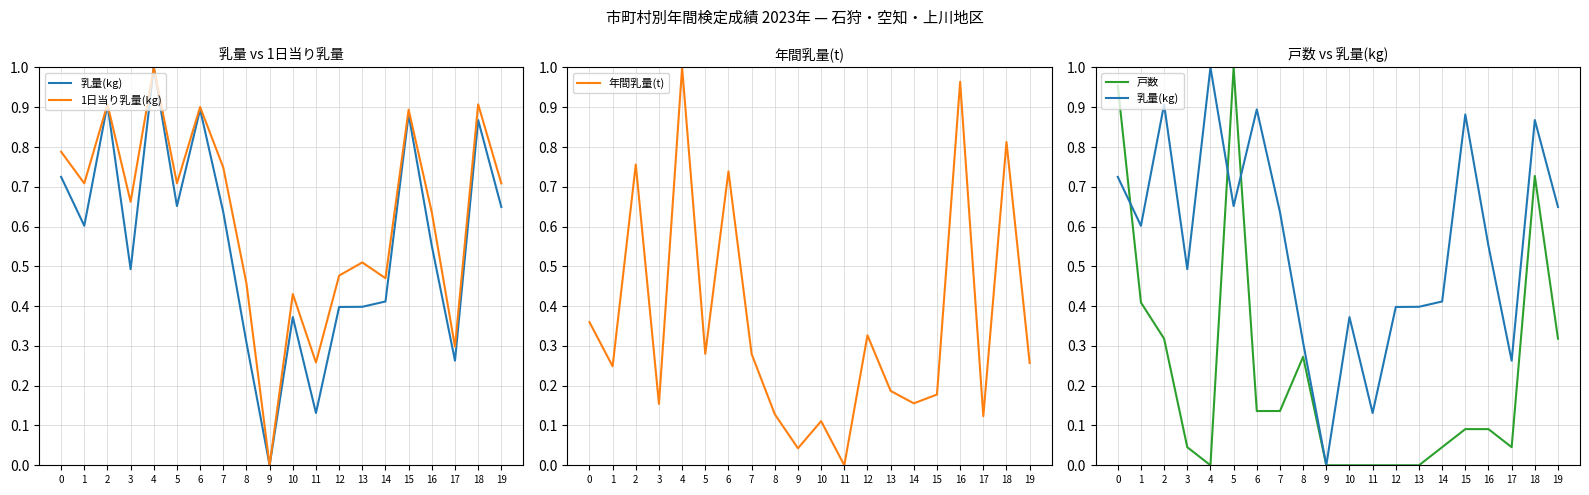

At which category does the chart reach its minimum across all series?

9